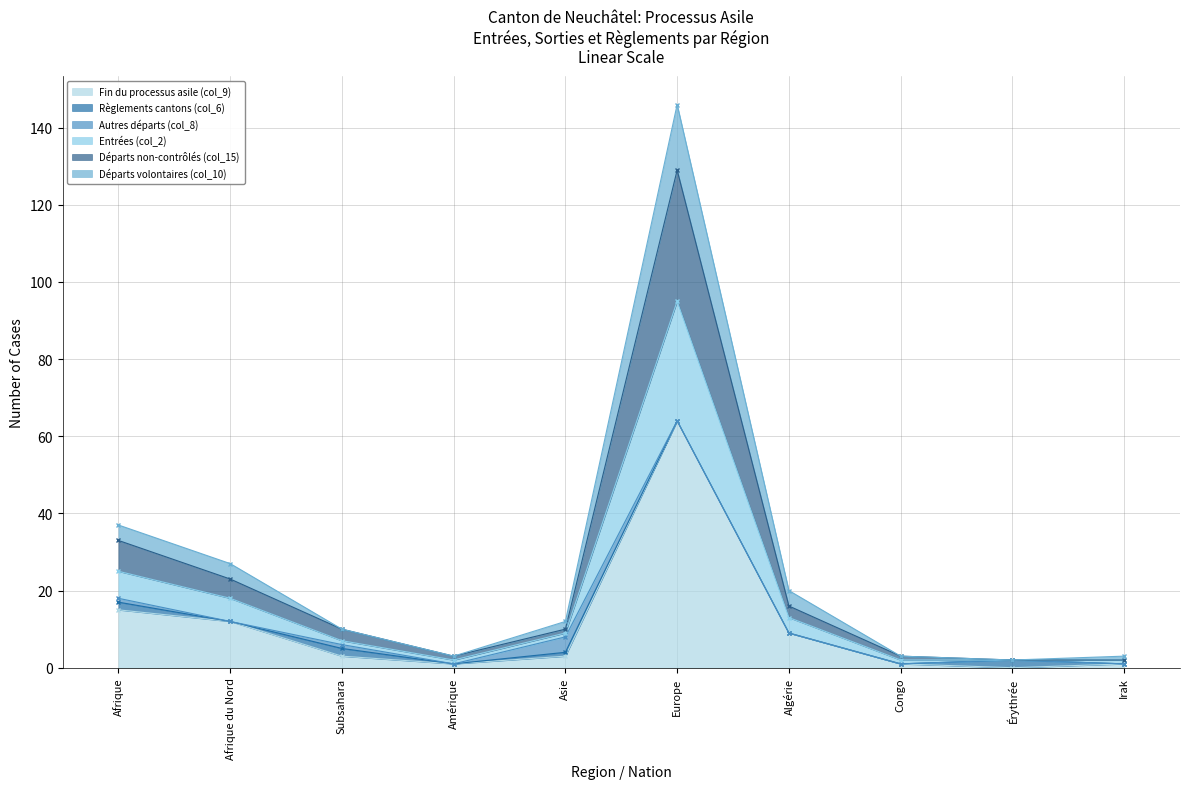

What is the sum of the Fin du processus asile (col_9) values at Afrique and Subsahara?

18